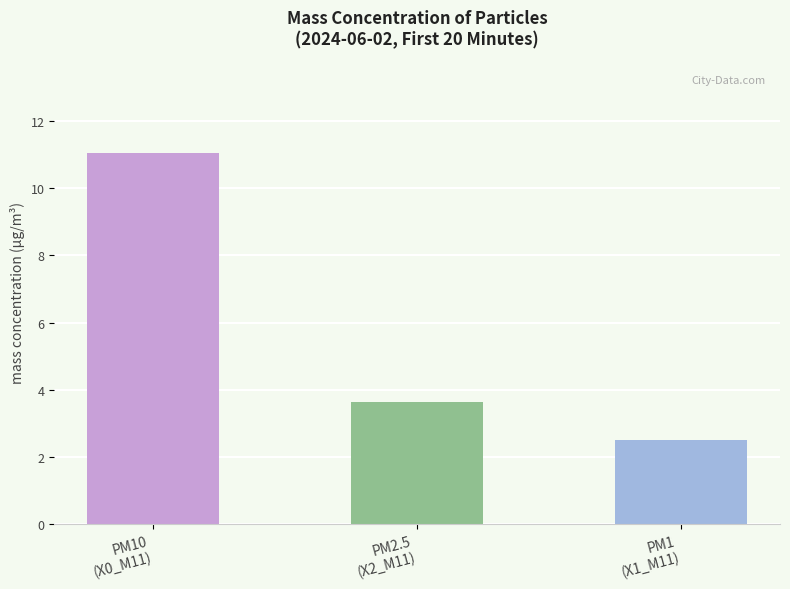

What is the smallest value displayed?

2.5